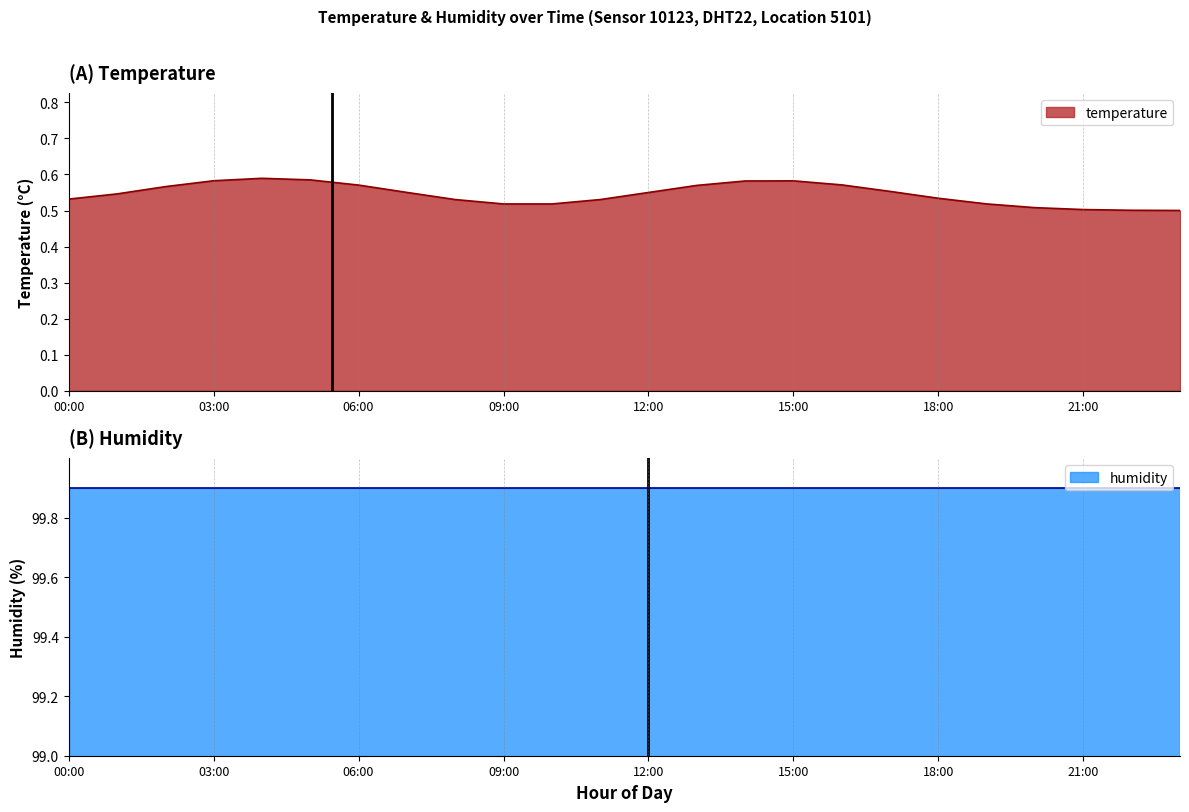

True or false: temperature and humidity cross at least once.

False